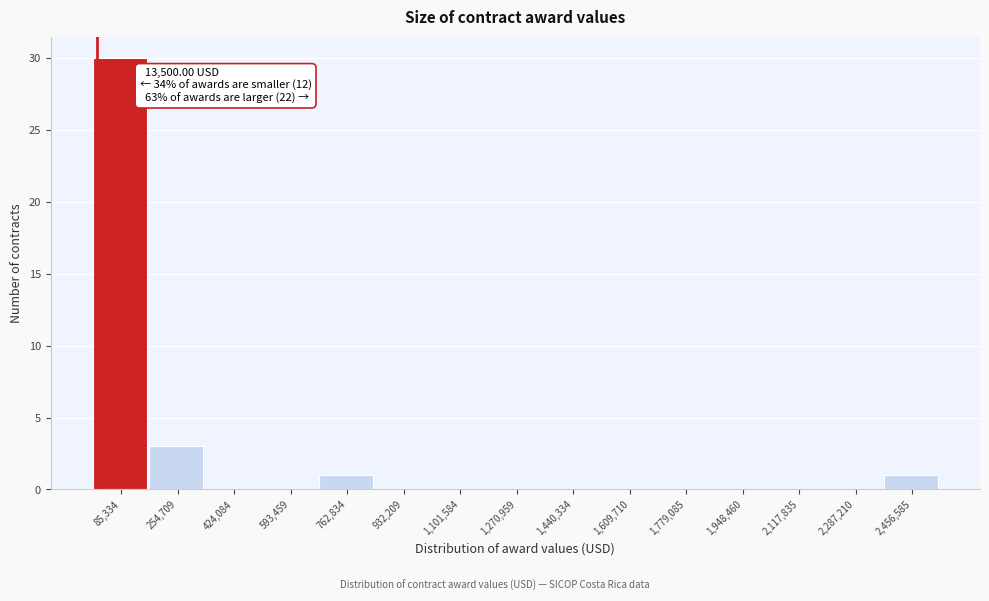

Which range on the x-axis has the tallest bar?

0 to 180000